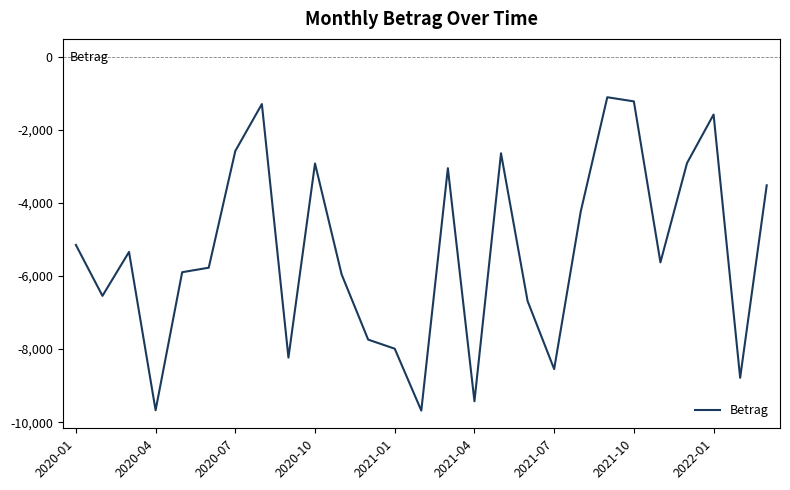

Count the number of values greater than -5628.

13